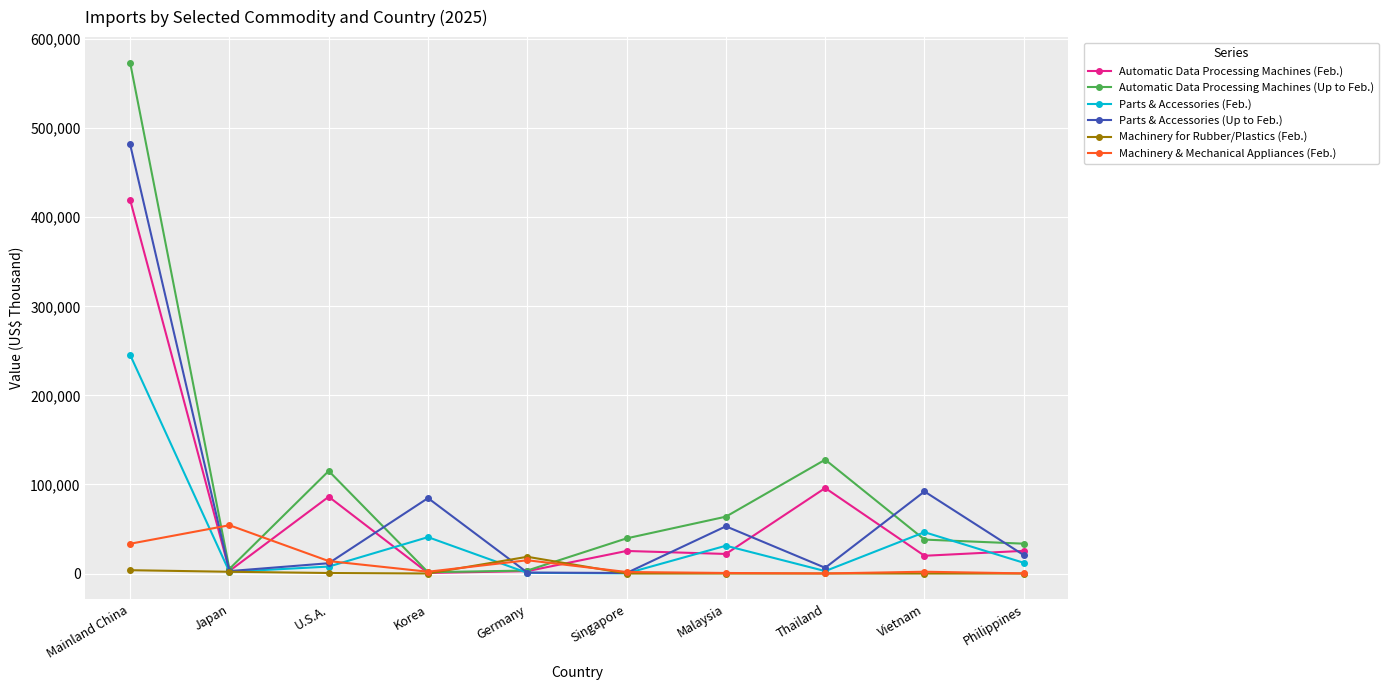

List the series in order of their peak value, lowest first.

Machinery for Rubber/Plastics (Feb.), Machinery & Mechanical Appliances (Feb.), Parts & Accessories (Feb.), Automatic Data Processing Machines (Feb.), Parts & Accessories (Up to Feb.), Automatic Data Processing Machines (Up to Feb.)